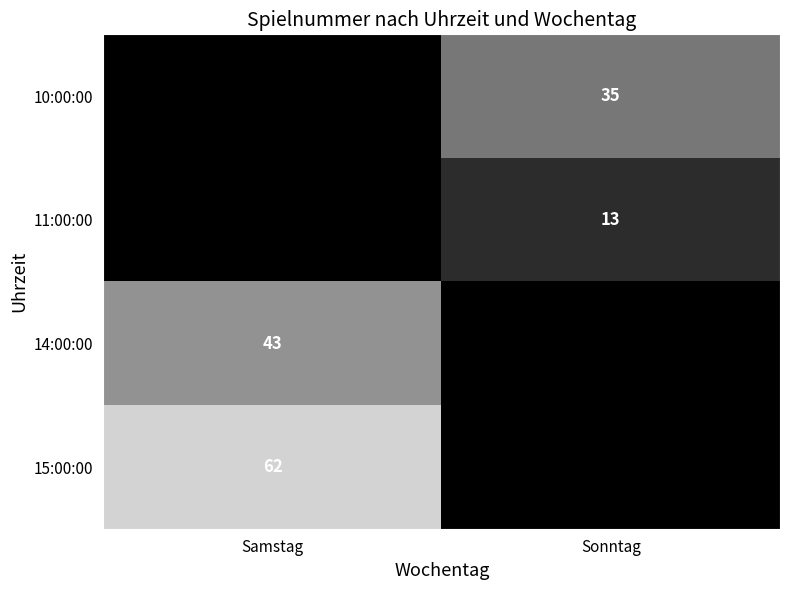

Is it true that 11:00:00 equals 13 at Sonntag?

True